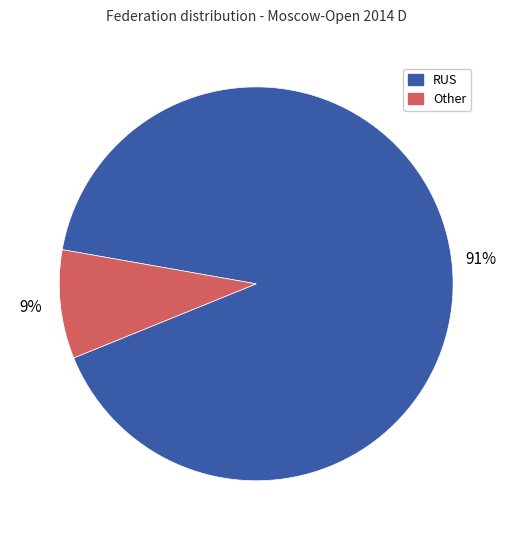

Is the sum of Other and RUS greater than half?

Yes